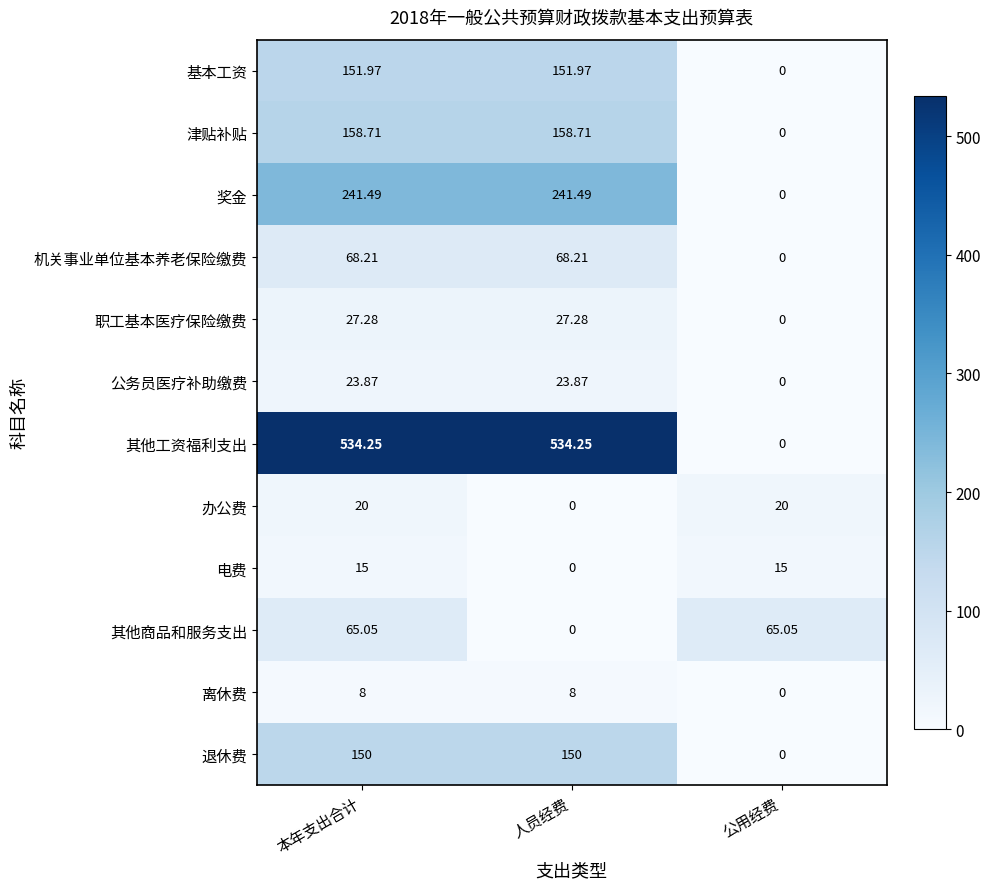

Rank the series by their maximum value, from highest to lowest.

其他工资福利支出, 奖金, 津贴补贴, 基本工资, 退休费, 机关事业单位基本养老保险缴费, 其他商品和服务支出, 职工基本医疗保险缴费, 公务员医疗补助缴费, 办公费, 电费, 离休费